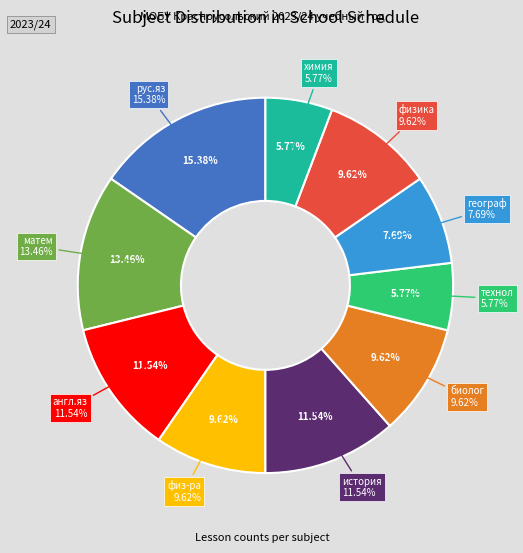

Combined, do рус.яз and физ-ра account for over 50%?

No